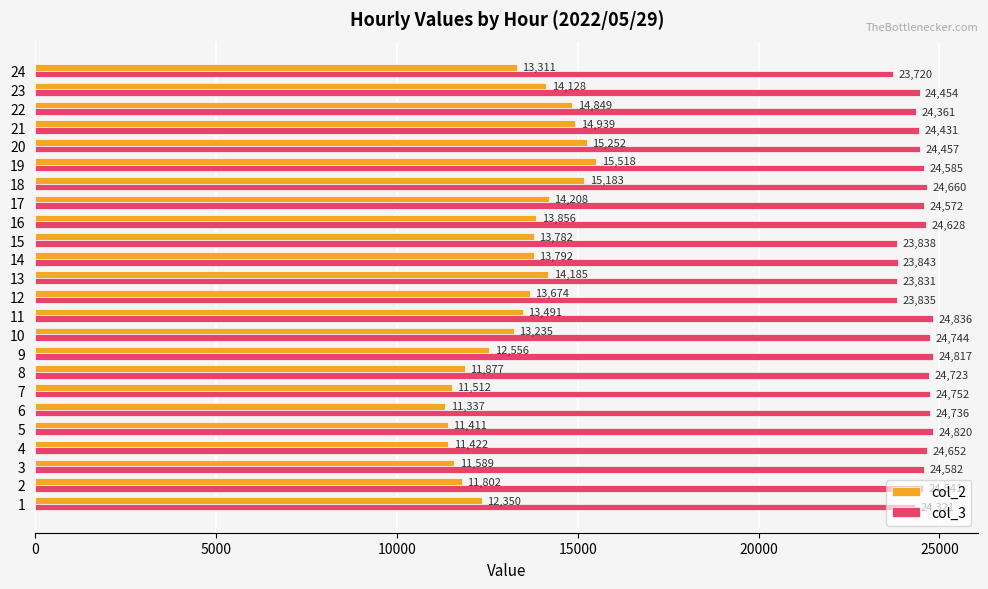

At which category is the sum across all series the highest?

19